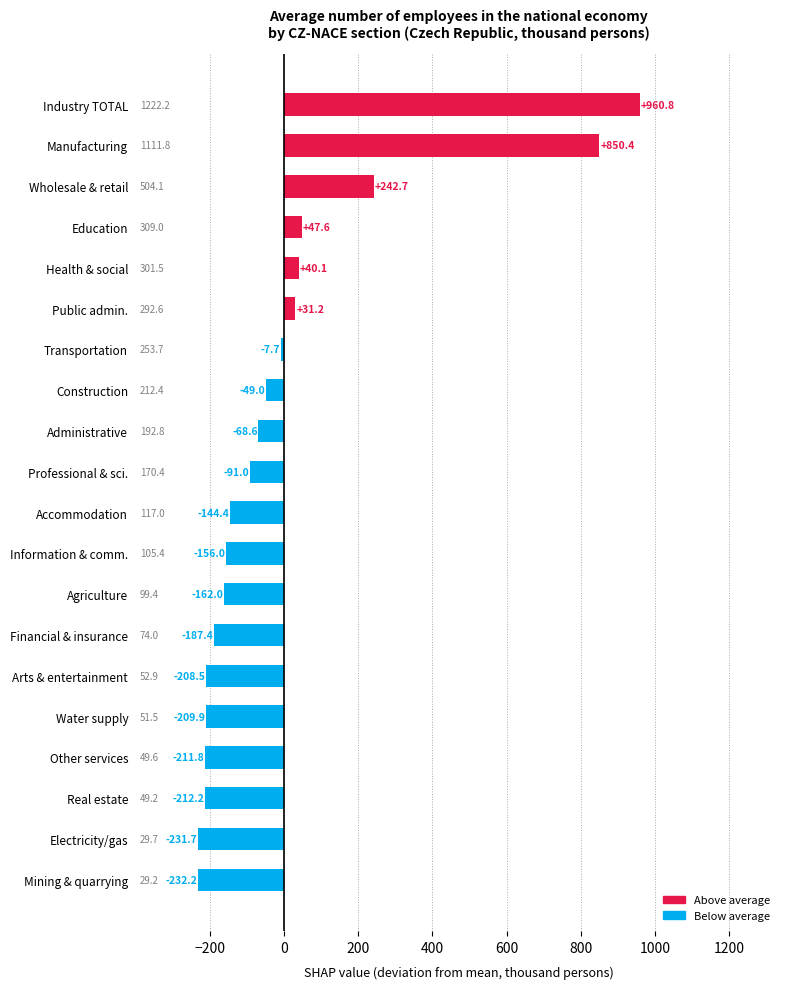

Count the number of data series in this chart.

1